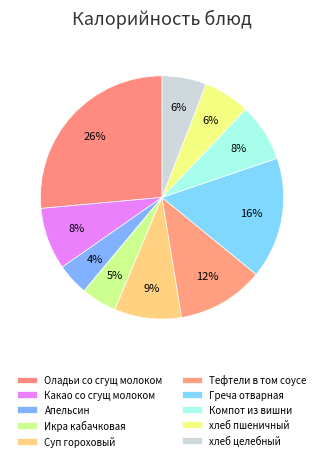

Rank the categories by value from lowest to highest.

Апельсин, Икра кабачковая, хлеб целебный, хлеб пшеничный, Компот из вишни, Какао со сгущ молоком, Суп гороховый, Тефтели в том соусе, Греча отварная, Оладьи со сгущ молоком